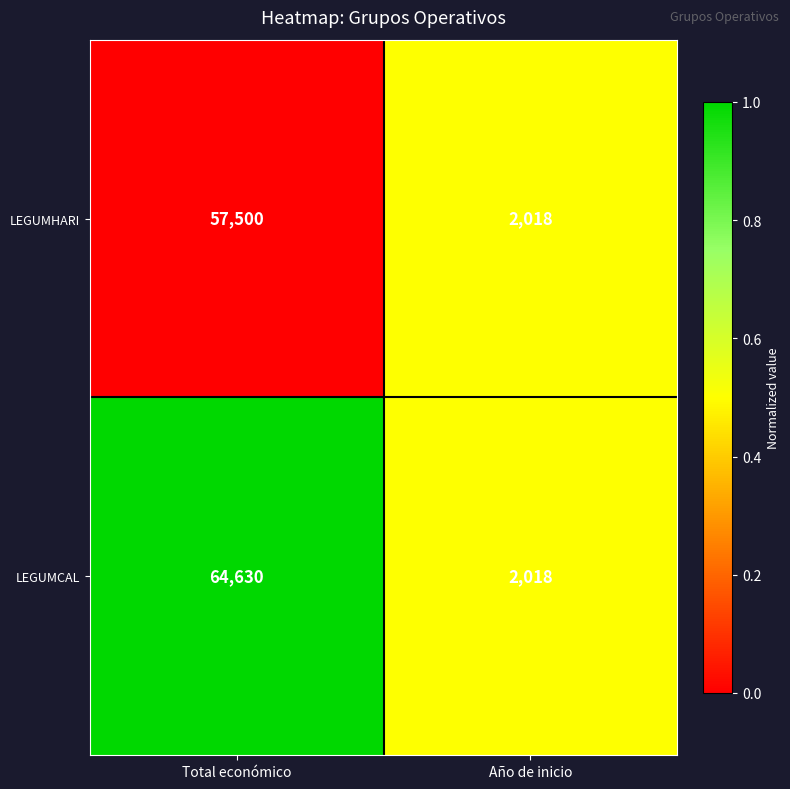

Between Total económico and Año de inicio, which series saw the biggest shift?

LEGUMCAL